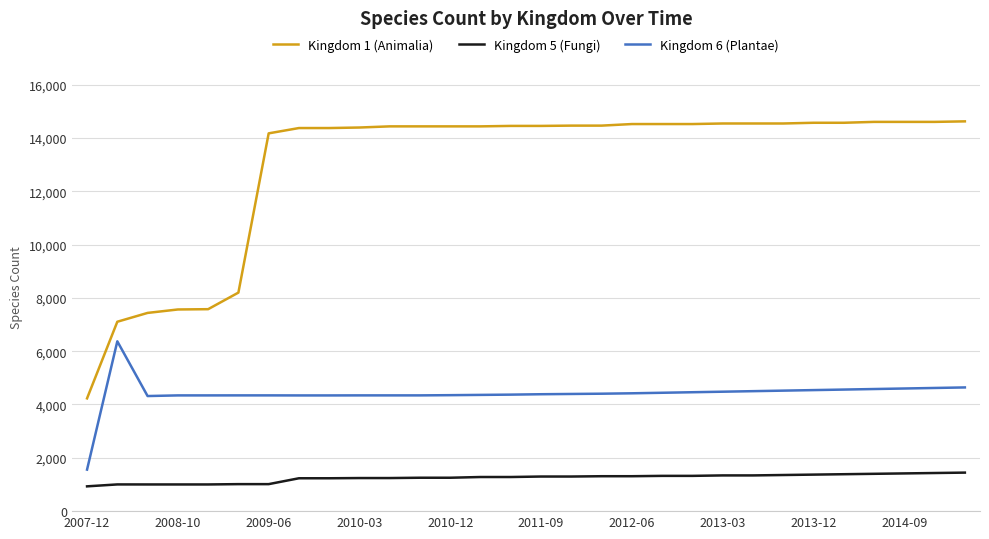

What is the difference between the maximum and minimum values in the Kingdom 6 (Plantae) series?

4812